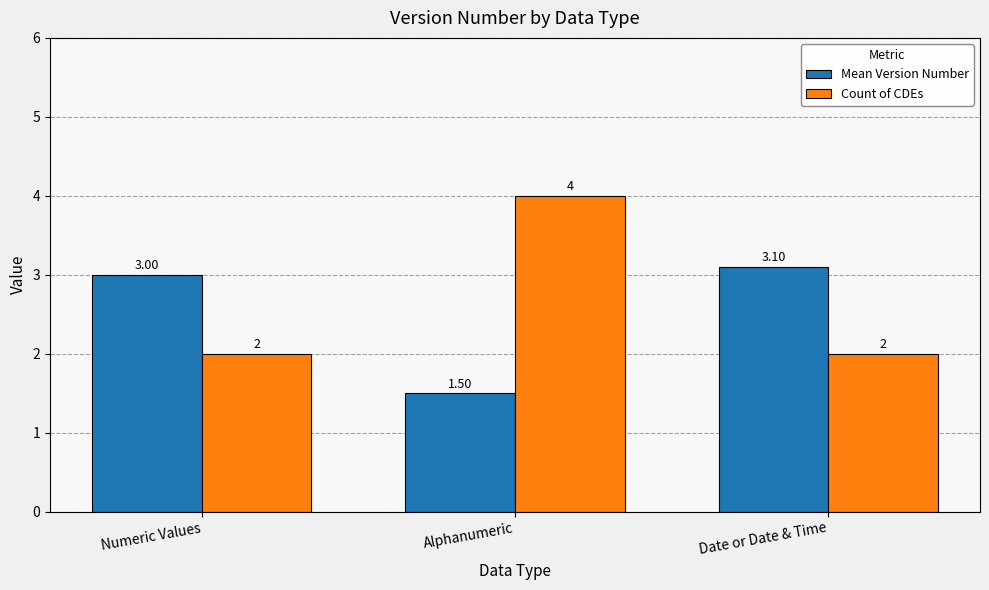

List the series in order of their peak value, highest first.

Count of CDEs, Mean Version Number